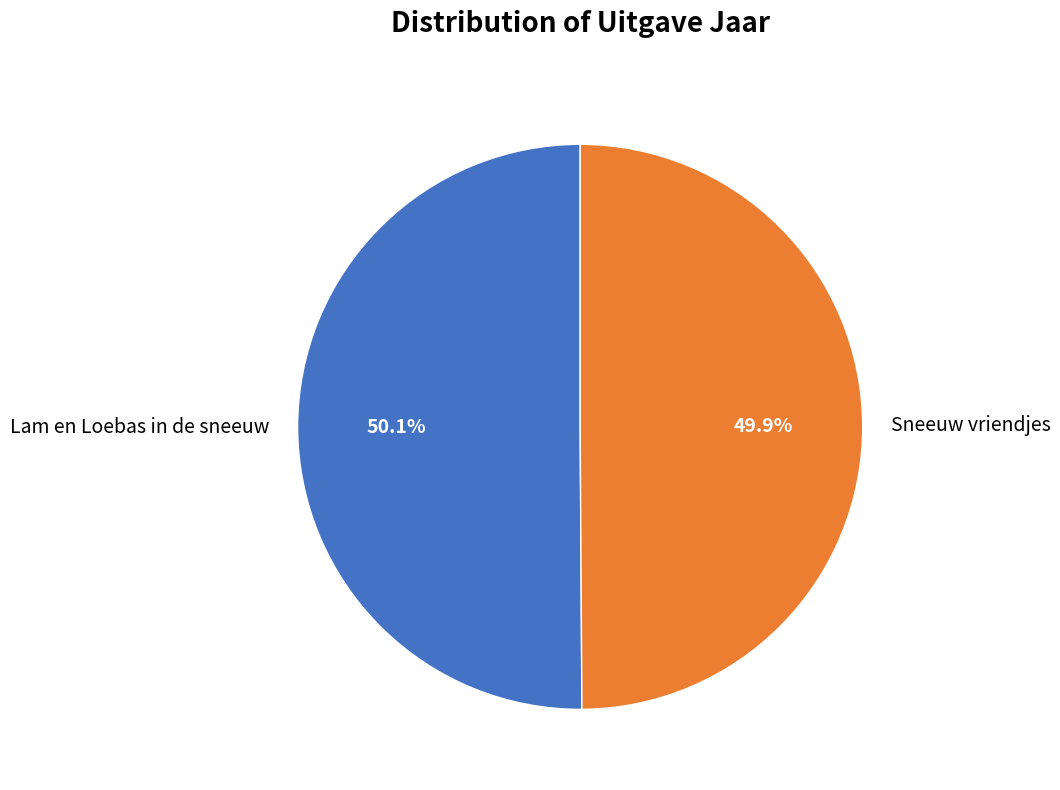

What is the ratio of the value at Sneeuw vriendjes to the value at Lam en Loebas in de sneeuw?

1.0